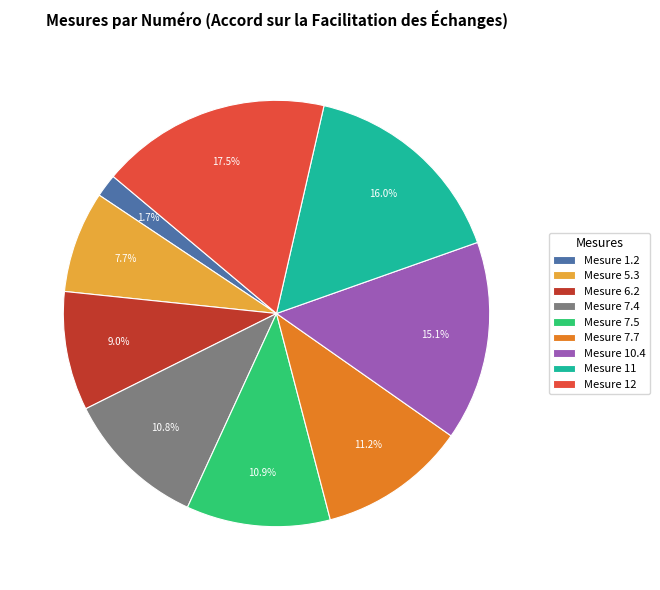

Count the number of slices in the pie.

9